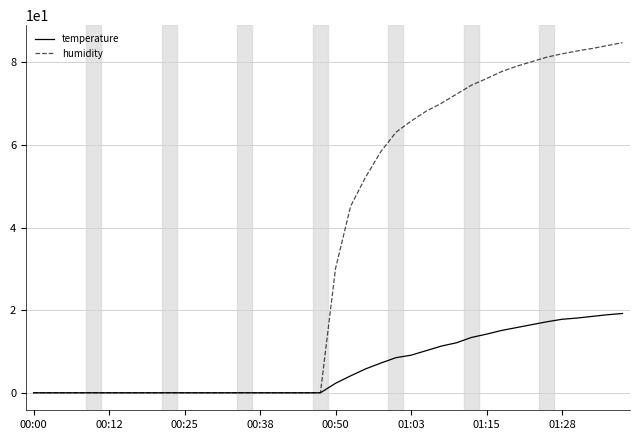

At how many categories does at least one series exceed 26?

20